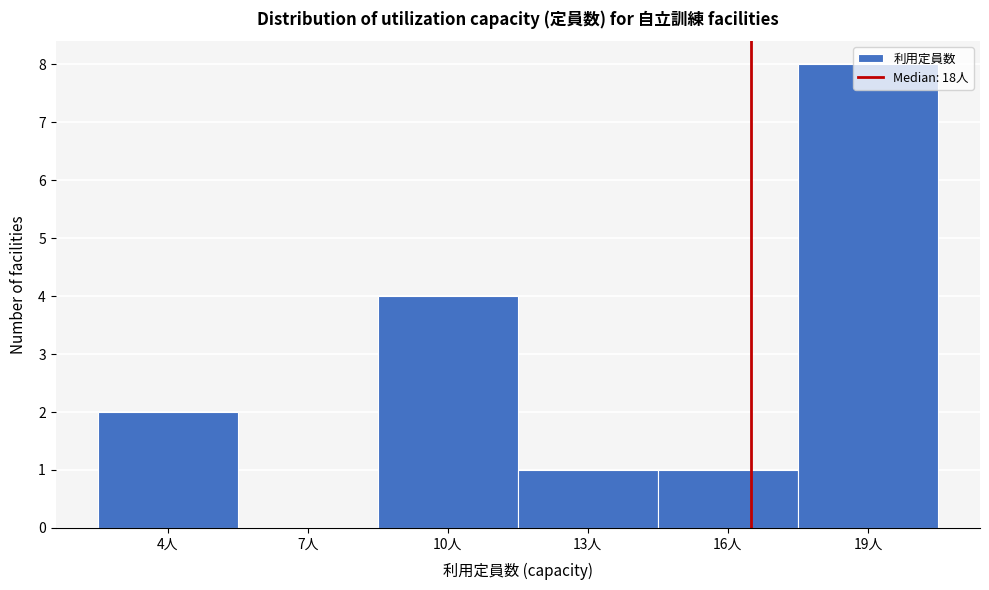

True or false: the data shows 6 at 10人.

False